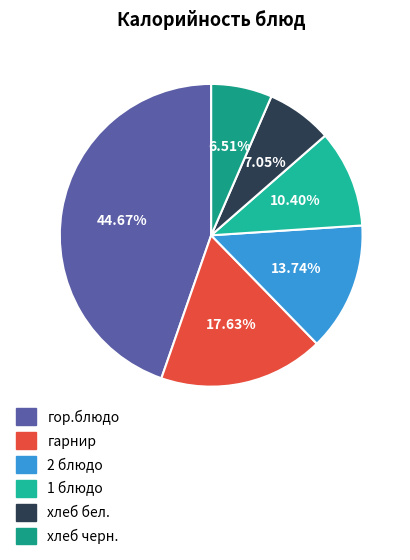

Count the number of slices in the pie.

6